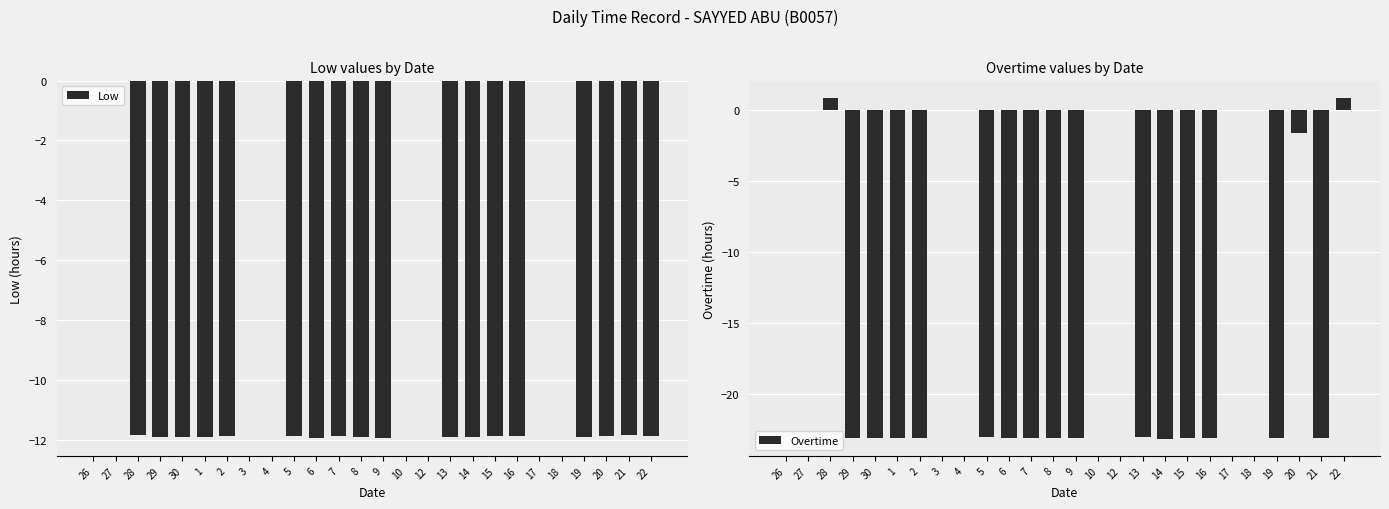

At 20, list the series in order from largest to smallest.

Overtime, Low